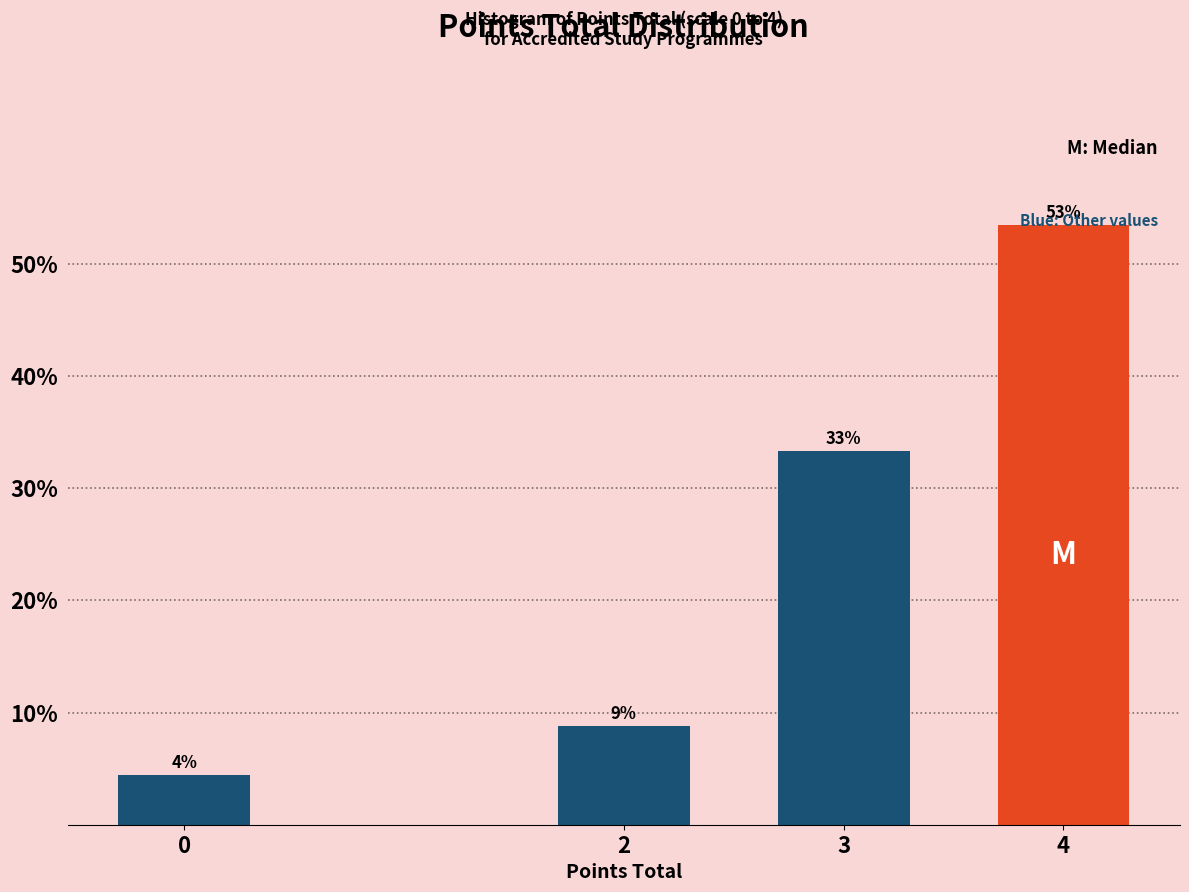

Are the bars horizontal?

No